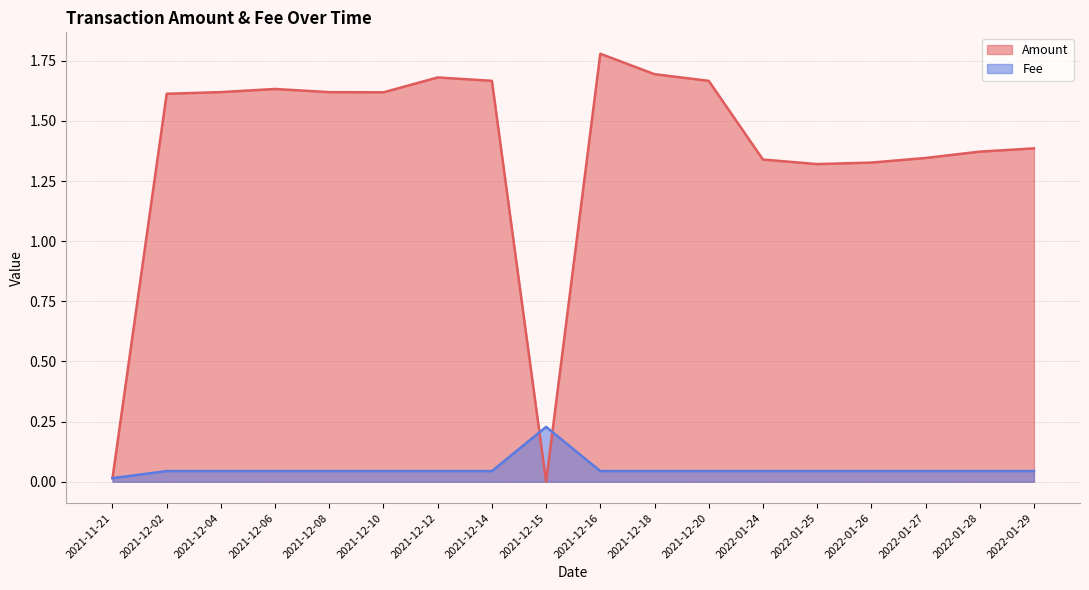

At how many categories does at least one series exceed 1?

16